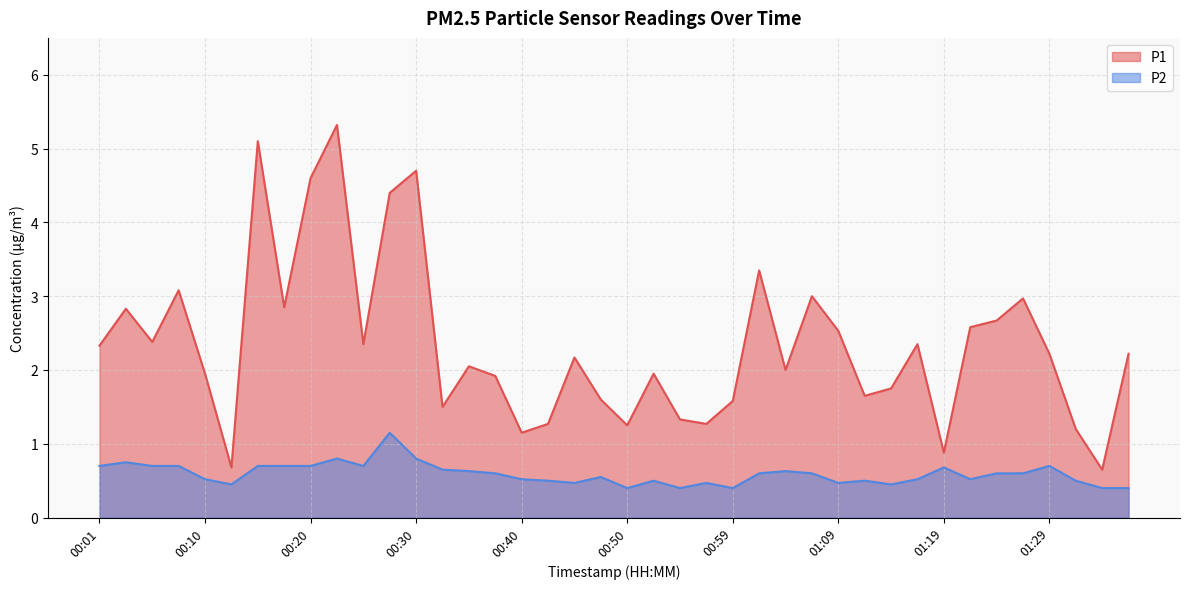

Rank the series by their average value, from highest to lowest.

P1, P2